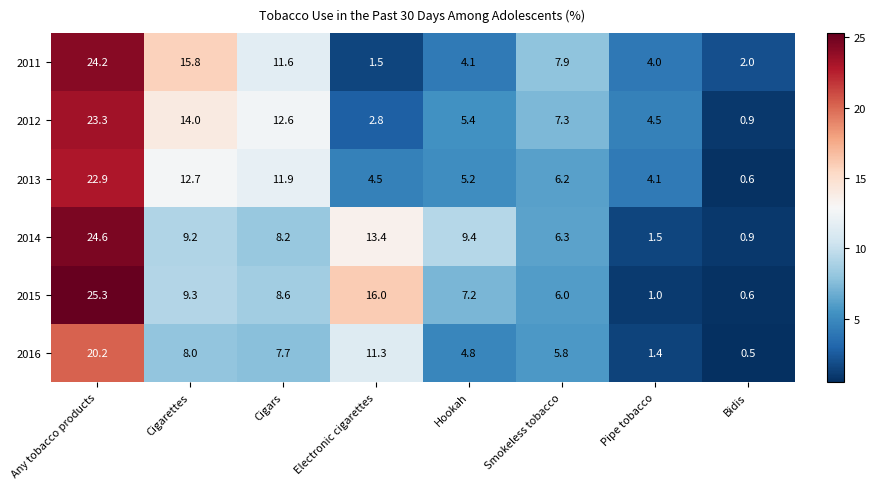

At which label does 2015 reach its peak?

Any tobacco products